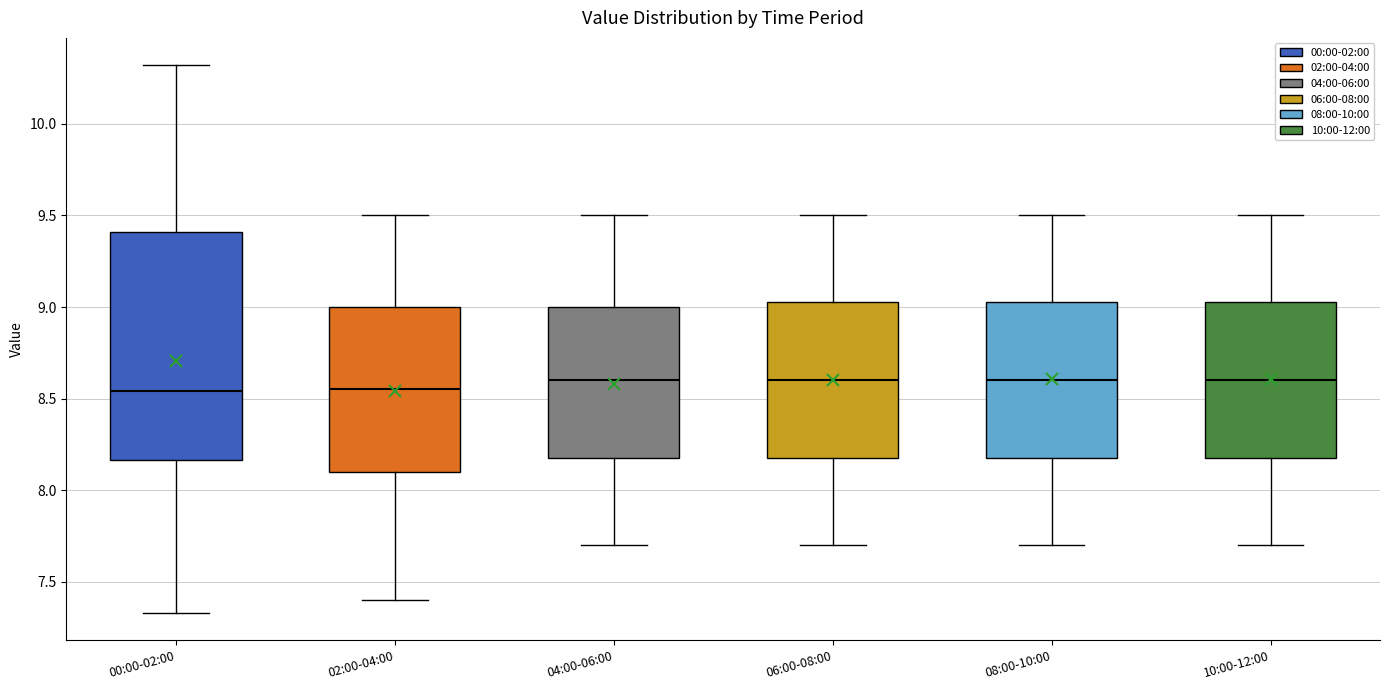

Comparing the boxes themselves (not the whiskers), which one is the tallest?

00:00-02:00